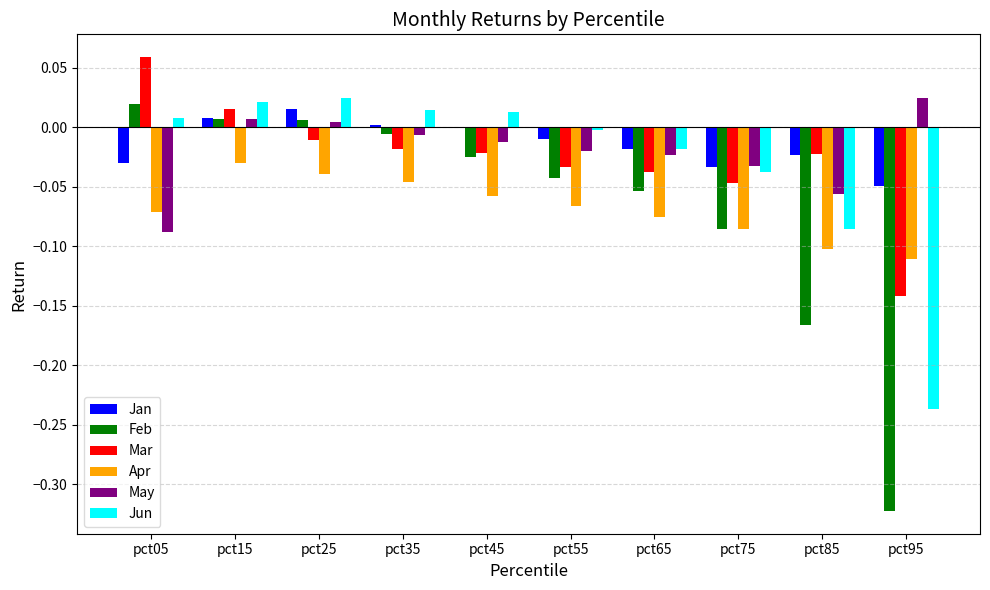

Which category has the highest value in the Feb series?

pct05